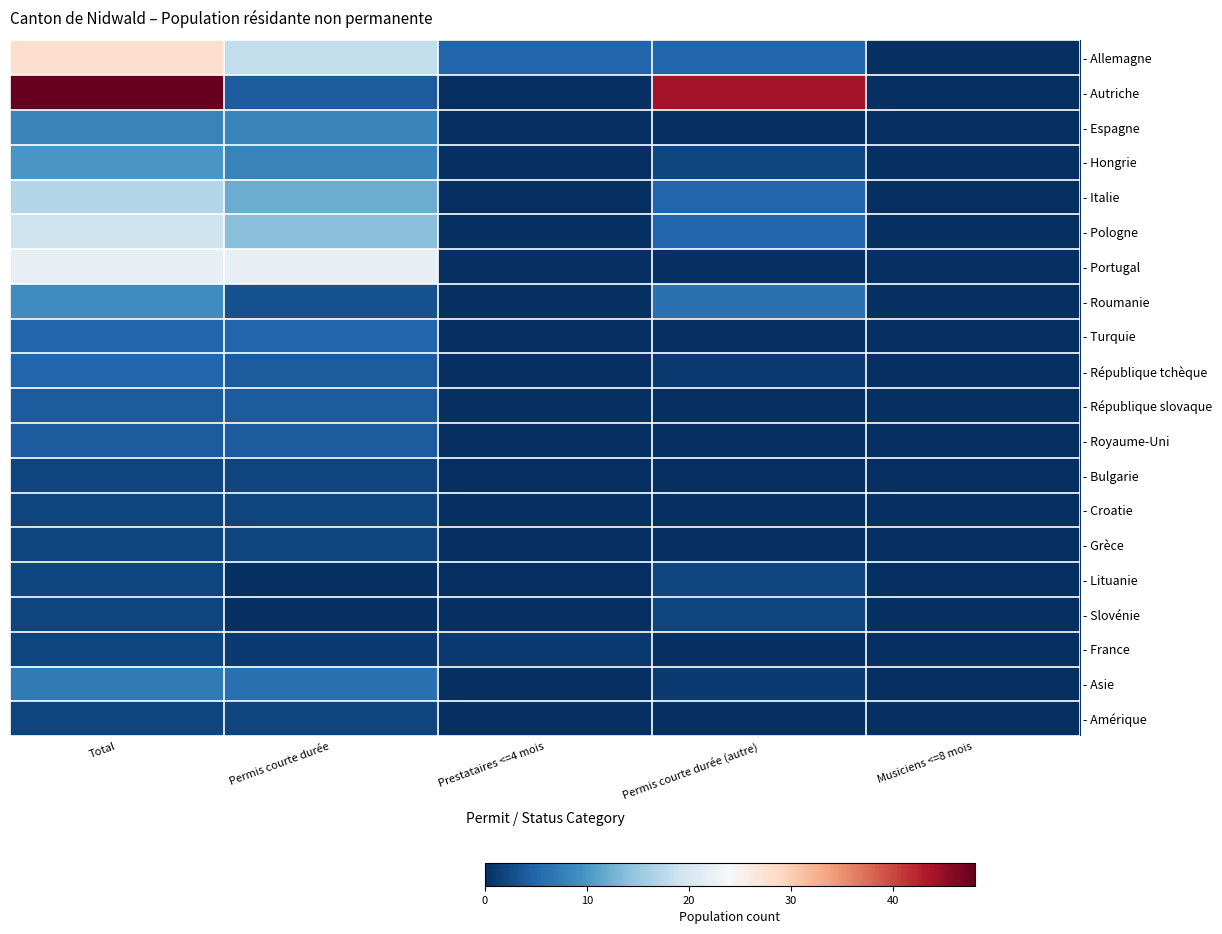

Reading left to right, what are all the values shown in this chart?

- Allemagne: Total=28	Permis courte durée=18	Prestataires <=4 mois=5	Permis courte durée (autre)=5	Musiciens <=8 mois=0
- Autriche: Total=48	Permis courte durée=4	Prestataires <=4 mois=0	Permis courte durée (autre)=44	Musiciens <=8 mois=0
- Espagne: Total=8	Permis courte durée=8	Prestataires <=4 mois=0	Permis courte durée (autre)=0	Musiciens <=8 mois=0
- Hongrie: Total=10	Permis courte durée=8	Prestataires <=4 mois=0	Permis courte durée (autre)=2	Musiciens <=8 mois=0
- Italie: Total=17	Permis courte durée=12	Prestataires <=4 mois=0	Permis courte durée (autre)=5	Musiciens <=8 mois=0
- Pologne: Total=19	Permis courte durée=14	Prestataires <=4 mois=0	Permis courte durée (autre)=5	Musiciens <=8 mois=0
- Portugal: Total=22	Permis courte durée=22	Prestataires <=4 mois=0	Permis courte durée (autre)=0	Musiciens <=8 mois=0
- Roumanie: Total=9	Permis courte durée=3	Prestataires <=4 mois=0	Permis courte durée (autre)=6	Musiciens <=8 mois=0
- Turquie: Total=5	Permis courte durée=5	Prestataires <=4 mois=0	Permis courte durée (autre)=0	Musiciens <=8 mois=0
- République tchèque: Total=5	Permis courte durée=4	Prestataires <=4 mois=0	Permis courte durée (autre)=1	Musiciens <=8 mois=0
- République slovaque: Total=4	Permis courte durée=4	Prestataires <=4 mois=0	Permis courte durée (autre)=0	Musiciens <=8 mois=0
- Royaume-Uni: Total=4	Permis courte durée=4	Prestataires <=4 mois=0	Permis courte durée (autre)=0	Musiciens <=8 mois=0
- Bulgarie: Total=2	Permis courte durée=2	Prestataires <=4 mois=0	Permis courte durée (autre)=0	Musiciens <=8 mois=0
- Croatie: Total=2	Permis courte durée=2	Prestataires <=4 mois=0	Permis courte durée (autre)=0	Musiciens <=8 mois=0
- Grèce: Total=2	Permis courte durée=2	Prestataires <=4 mois=0	Permis courte durée (autre)=0	Musiciens <=8 mois=0
- Lituanie: Total=2	Permis courte durée=0	Prestataires <=4 mois=0	Permis courte durée (autre)=2	Musiciens <=8 mois=0
- Slovénie: Total=2	Permis courte durée=0	Prestataires <=4 mois=0	Permis courte durée (autre)=2	Musiciens <=8 mois=0
- France: Total=2	Permis courte durée=1	Prestataires <=4 mois=1	Permis courte durée (autre)=0	Musiciens <=8 mois=0
- Asie: Total=7	Permis courte durée=6	Prestataires <=4 mois=0	Permis courte durée (autre)=1	Musiciens <=8 mois=0
- Amérique: Total=2	Permis courte durée=2	Prestataires <=4 mois=0	Permis courte durée (autre)=0	Musiciens <=8 mois=0